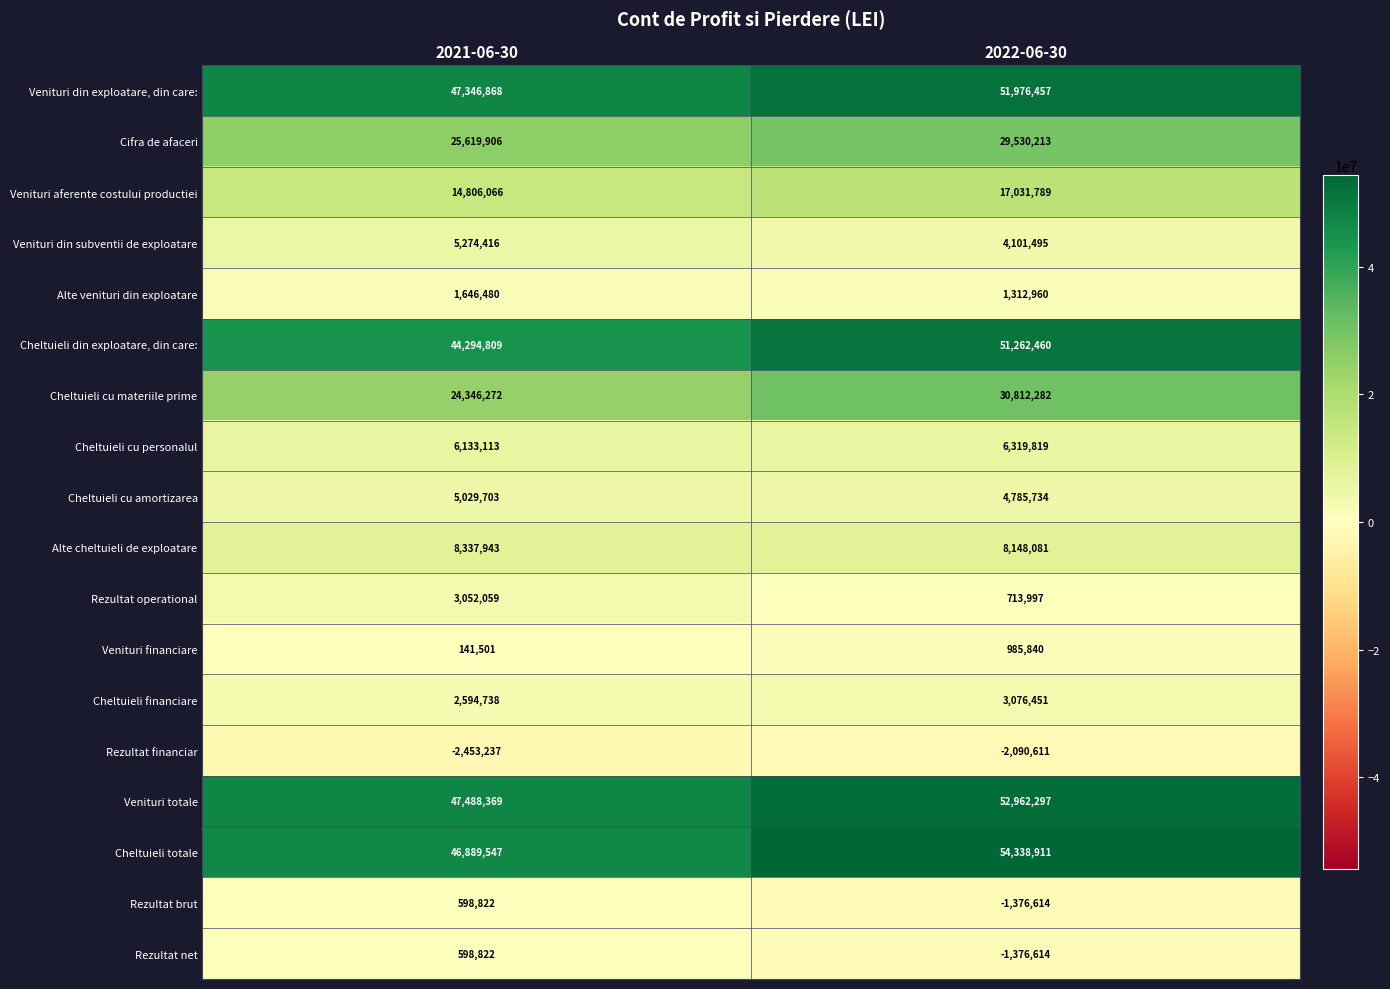

The Cheltuieli din exploatare, din care: series shows 88111915 at 2022-06-30. True or false?

False